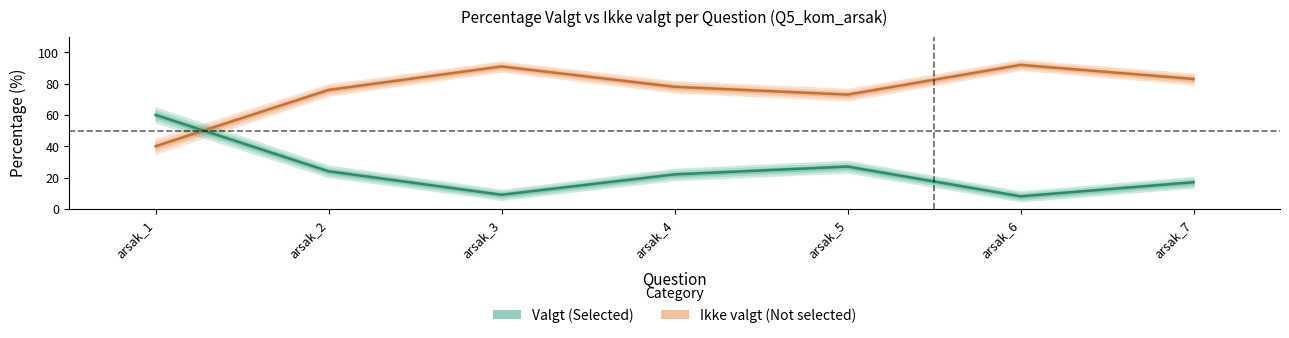

Which series has the largest total across all categories?

Ikke valgt